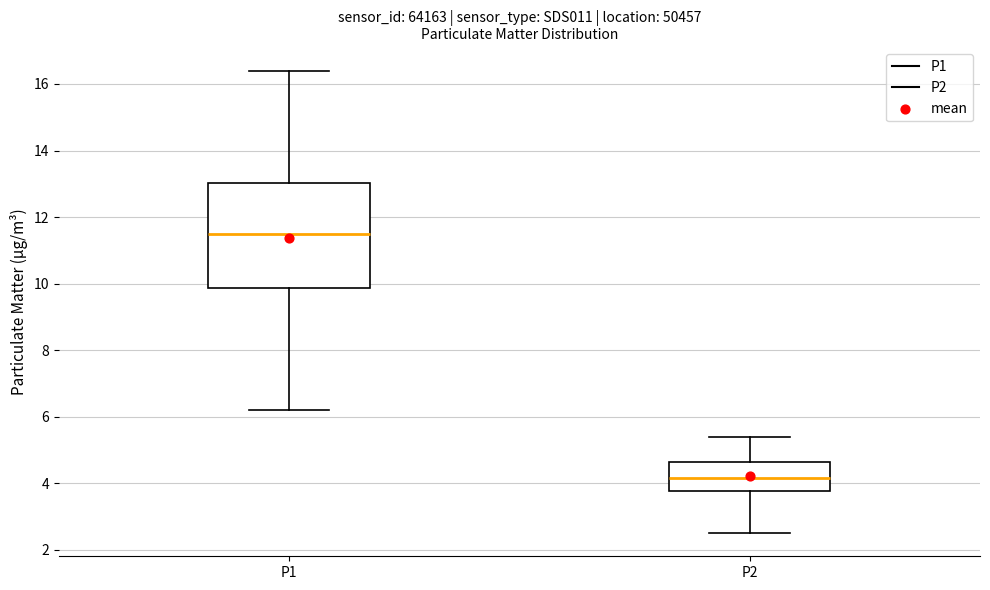

Reading left to right, transcribe this box plot: for each box, give where its median line is, the range the box spans, and where its two whiskers end, as read against the y-axis. The values are not printed on the chart, so give them approximately, as read against the axis.

P1: median 11.6, box 9.8 to 13.0, whiskers 6.2 to 16.4
P2: median 4.2, box 3.8 to 4.6, whiskers 2.6 to 5.4